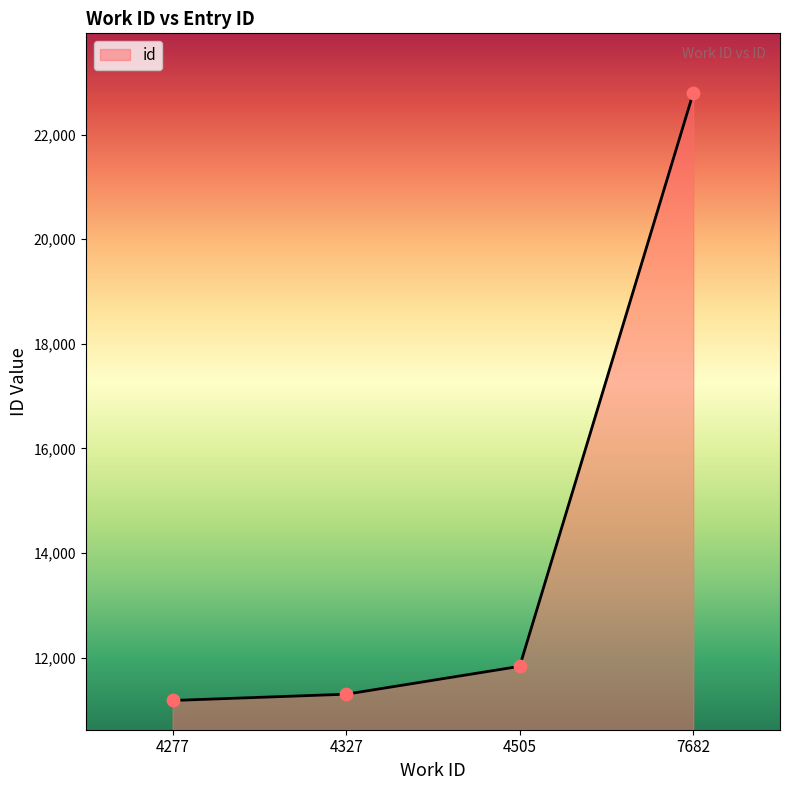

What is the change in value from 4505 to 7682?

+10963